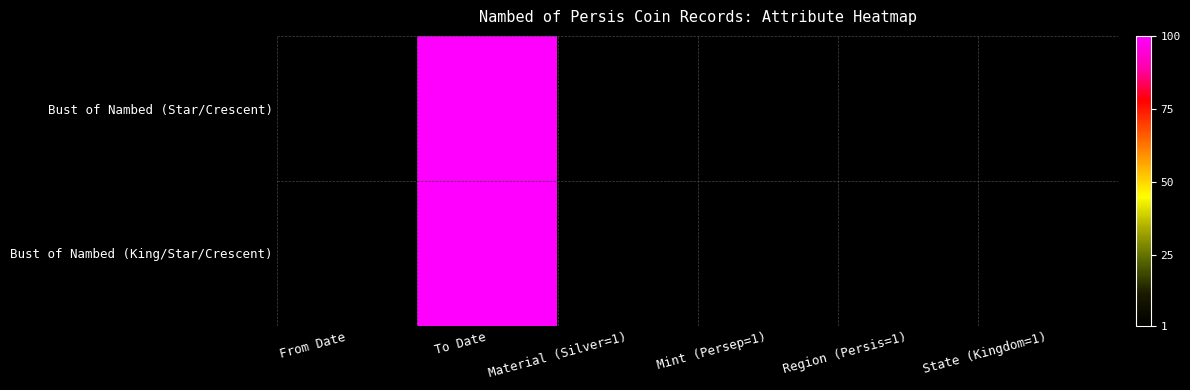

Which series has the largest total across all categories?

Bust of Nambed (Star/Crescent)